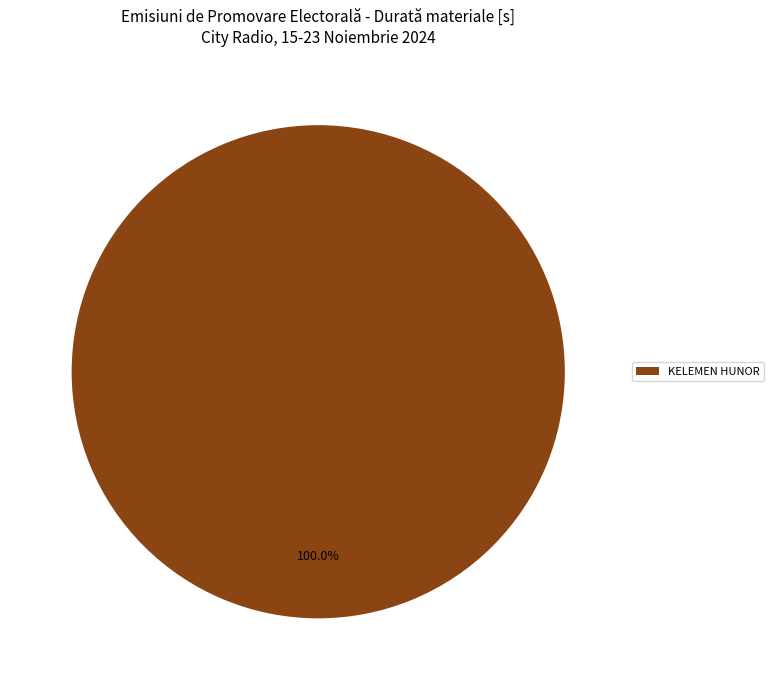

Which slice represents more than half of the pie?

KELEMEN HUNOR